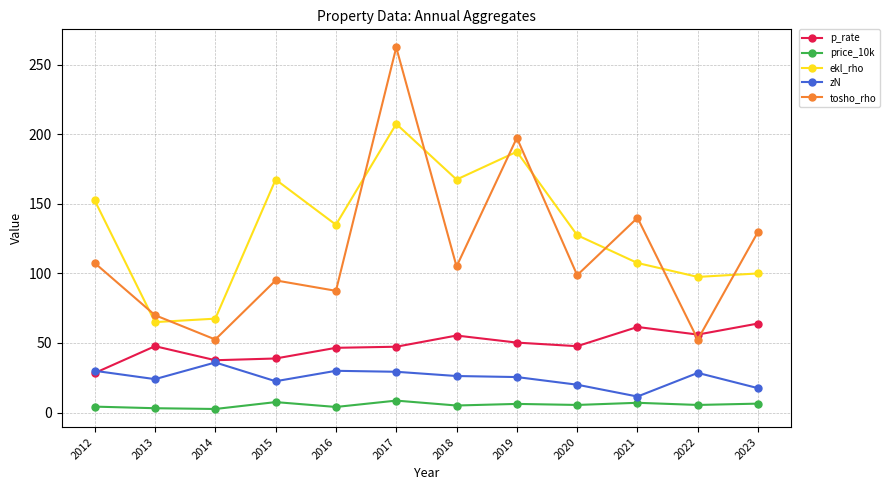

What is the sum of the zN values at 2022 and 2019?

54.0